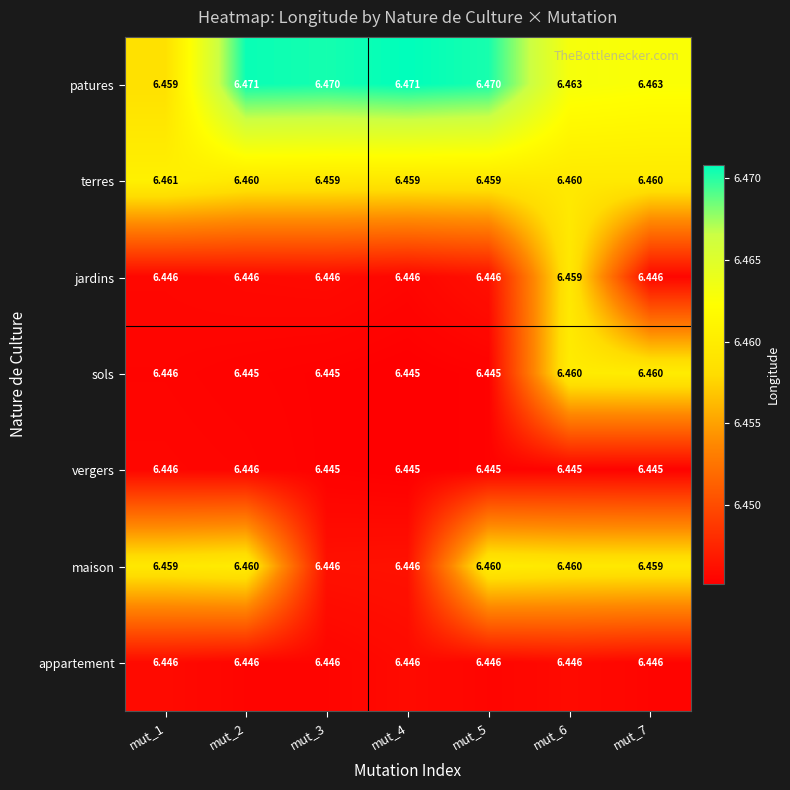

Which series has the largest total across all categories?

patures